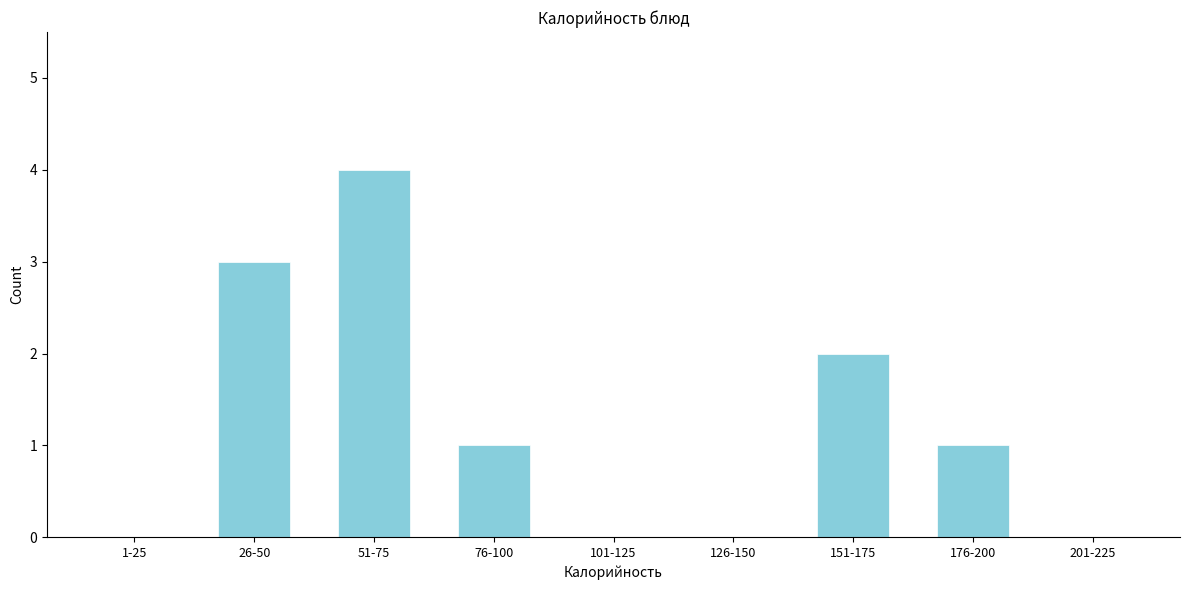

Reading left to right, transcribe all the data shown in this chart.

1-25=0	26-50=3	51-75=4	76-100=1	101-125=0	126-150=0	151-175=2	176-200=1	201-225=0